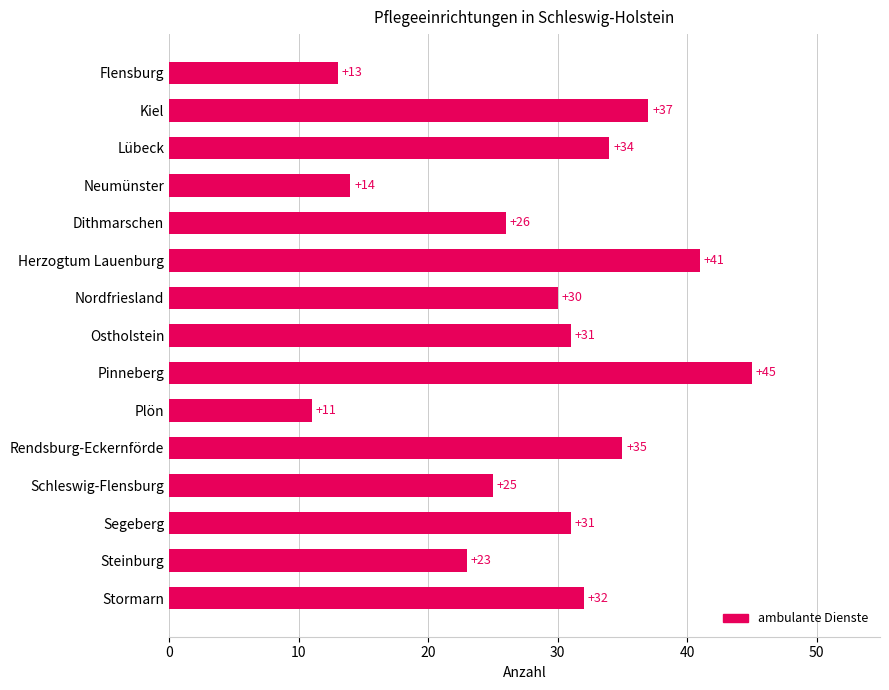

At which label is the value closest to 28?

Dithmarschen